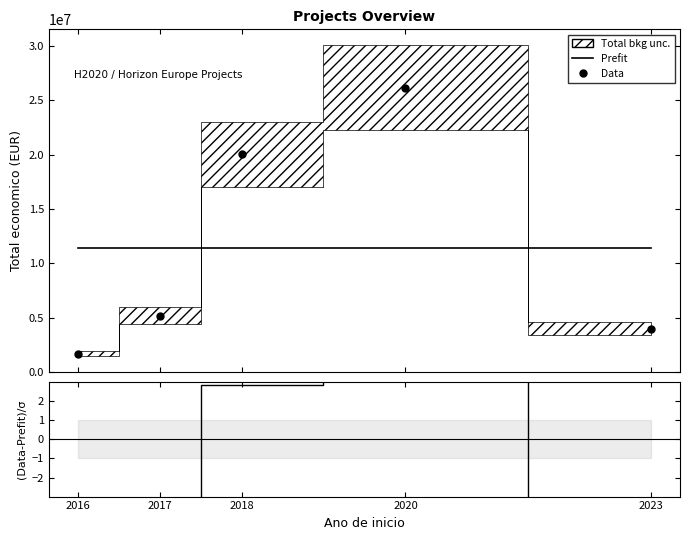

Which series has the widest spread of values?

Data